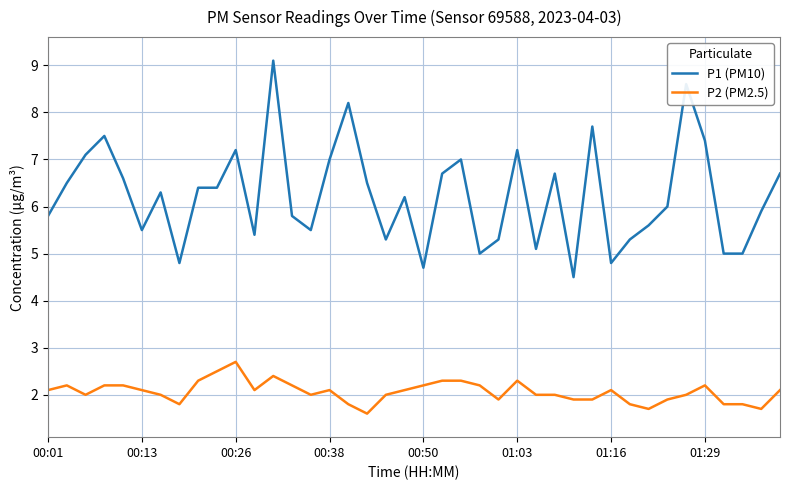

True or false: P2 (PM2.5) and P1 (PM10) cross at least once.

False